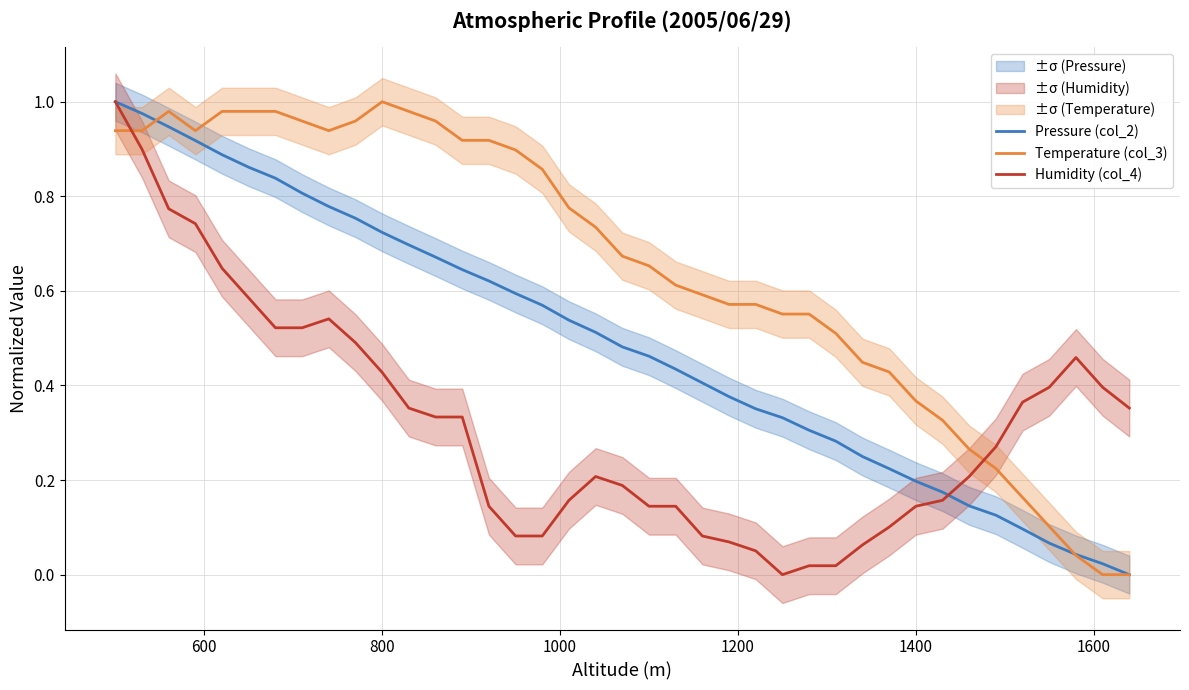

Which series has the largest total across all categories?

Temperature (col_3)